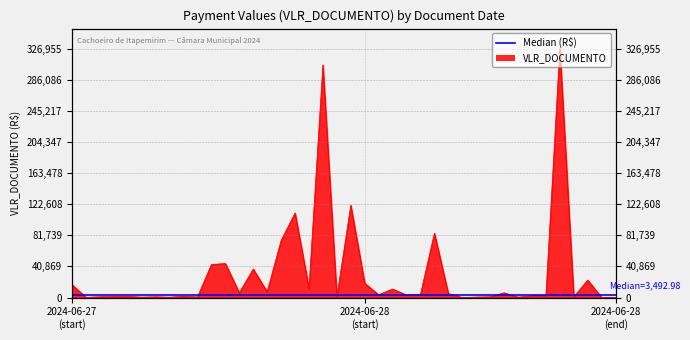

How many interior local valleys (lower than both neighbors) does the data have?

13